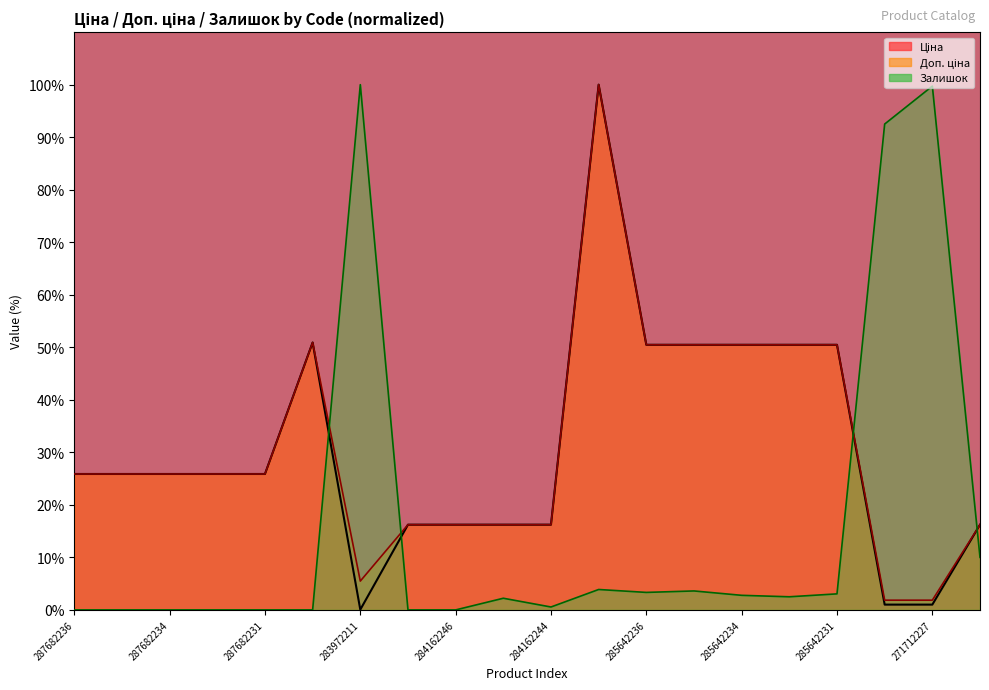

The value of Ціна at 287682235 is 43.2. True or false?

False